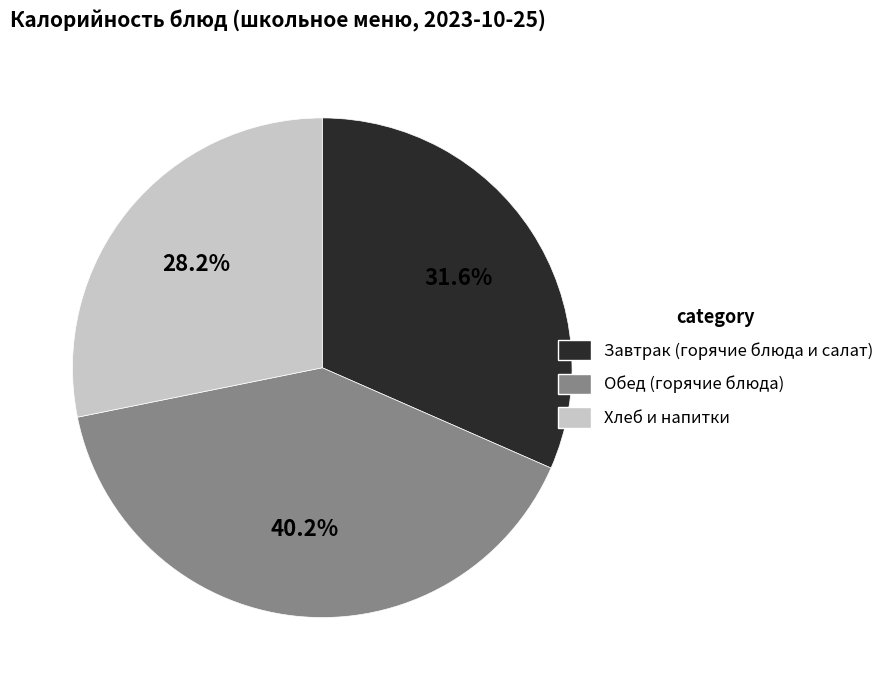

Is there a majority slice in this chart?

No